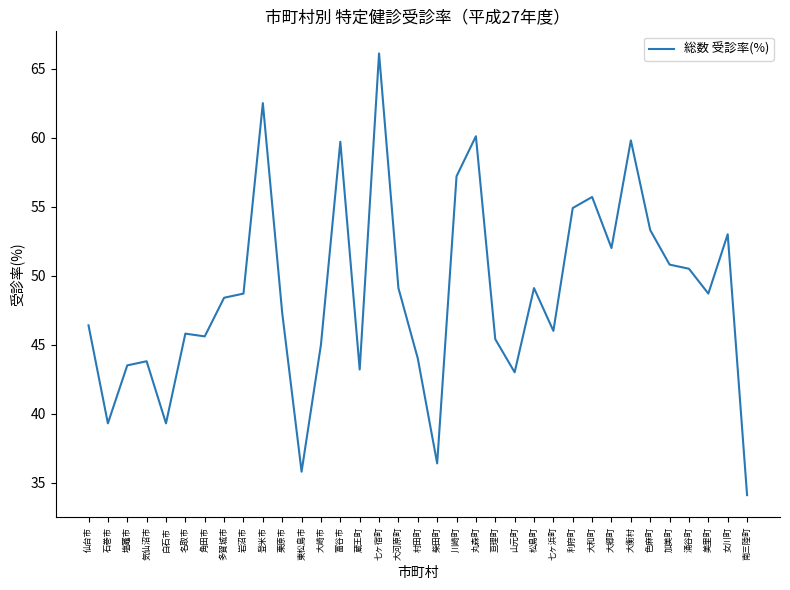

What is the sum of all values?

1703.5